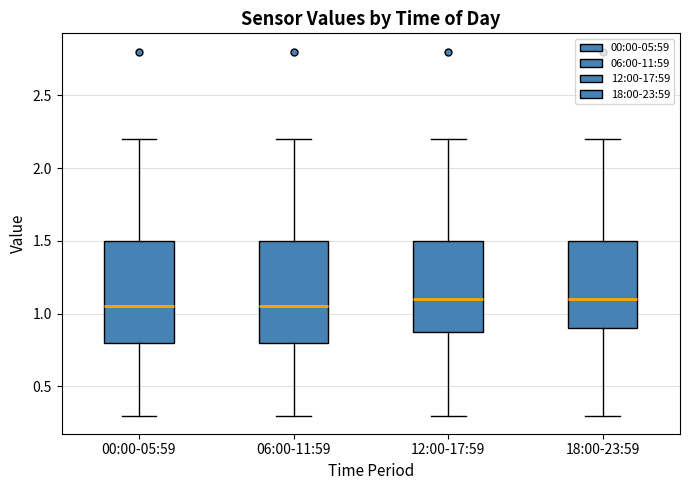

Reading left to right, read every box against the y-axis: the position of its median line, the range the box covers, and the ends of its whiskers. The values are not printed on the chart, so give them approximately, as read against the axis.

00:00-05:59: median 1.05, box 0.80 to 1.50, whiskers 0.30 to 2.20
06:00-11:59: median 1.05, box 0.80 to 1.50, whiskers 0.30 to 2.20
12:00-17:59: median 1.10, box 0.90 to 1.50, whiskers 0.30 to 2.20
18:00-23:59: median 1.10, box 0.90 to 1.50, whiskers 0.30 to 2.20